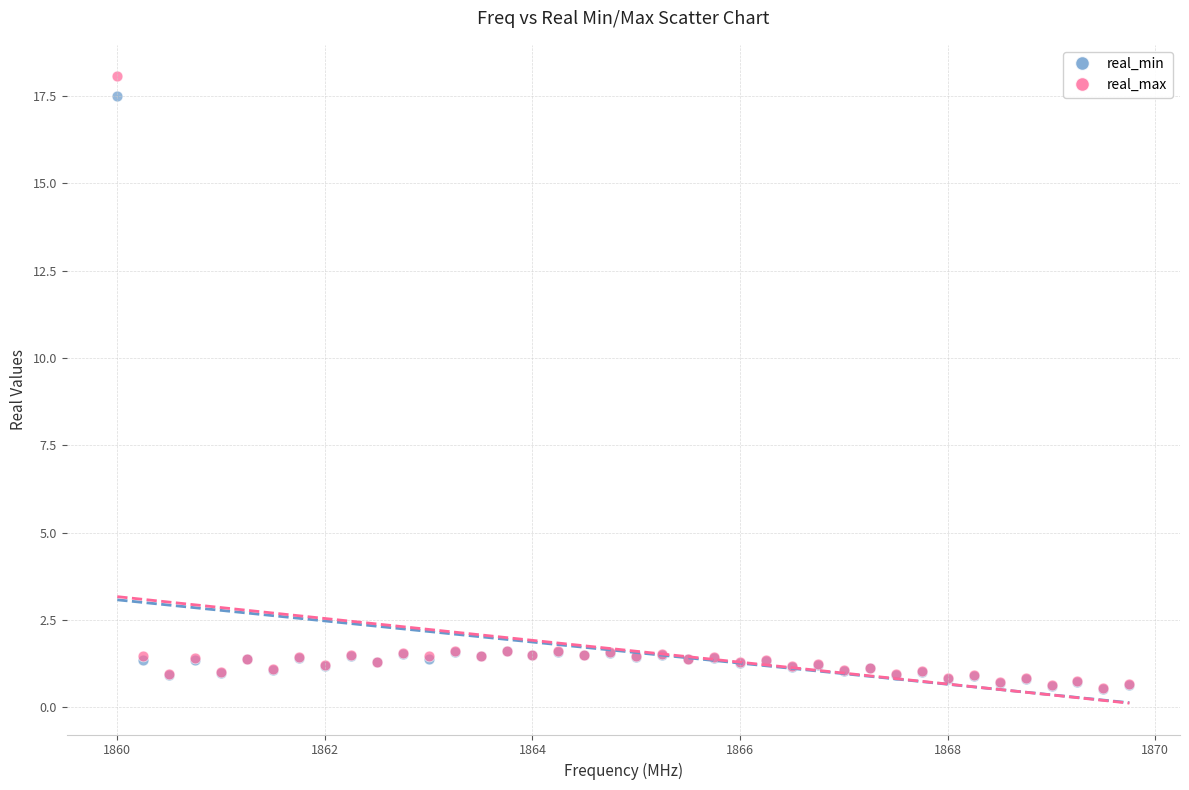

Which series has the widest spread of Y values?

real_max